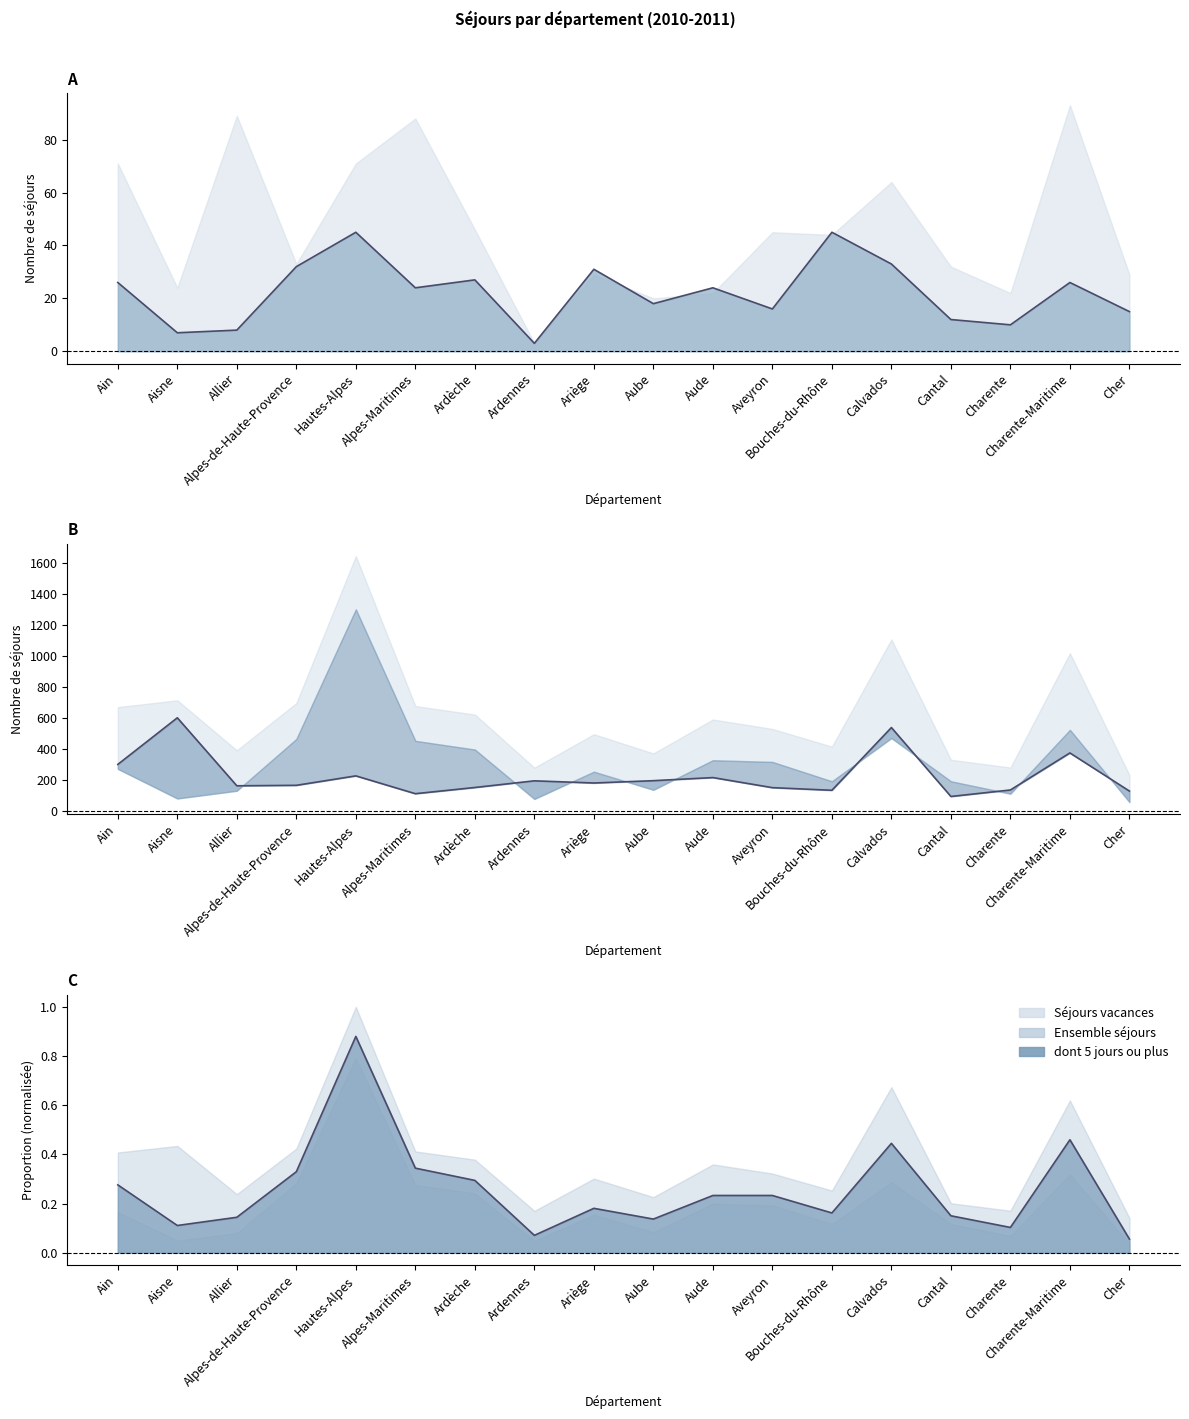

What is the smallest value displayed?

0.1